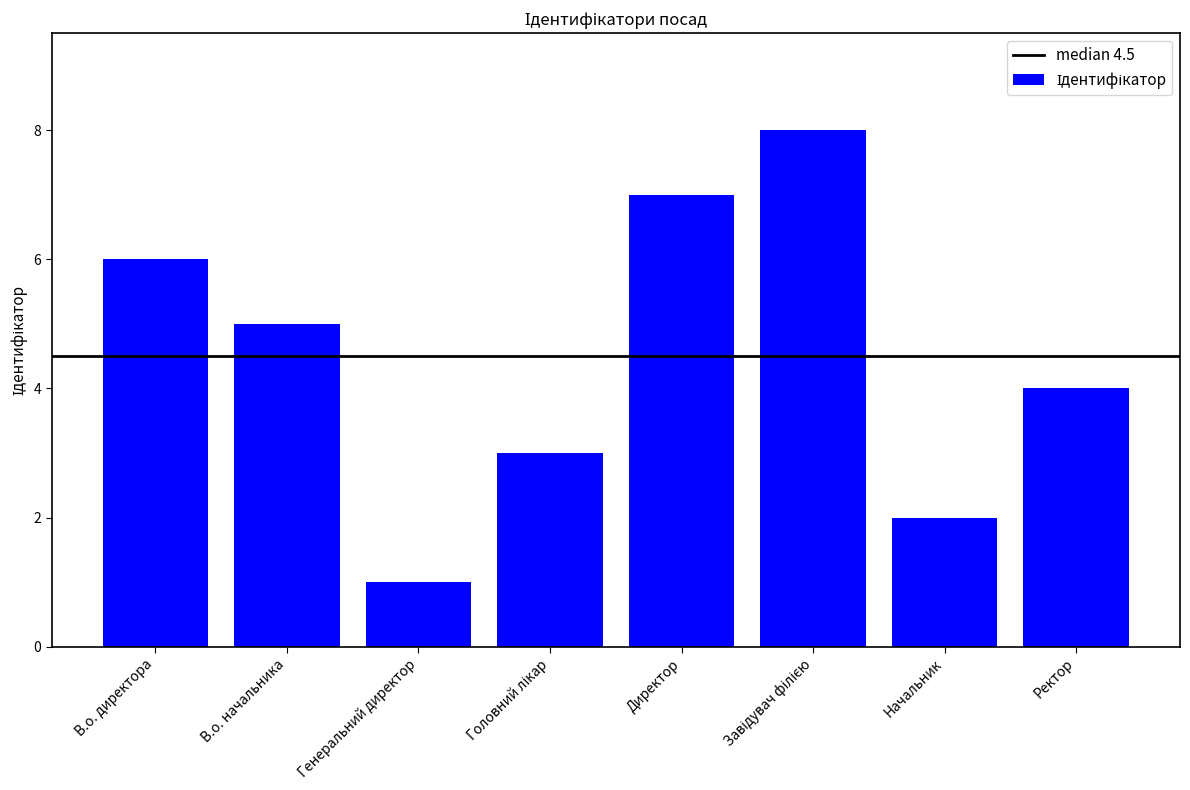

What is the minimum value shown in the chart?

1